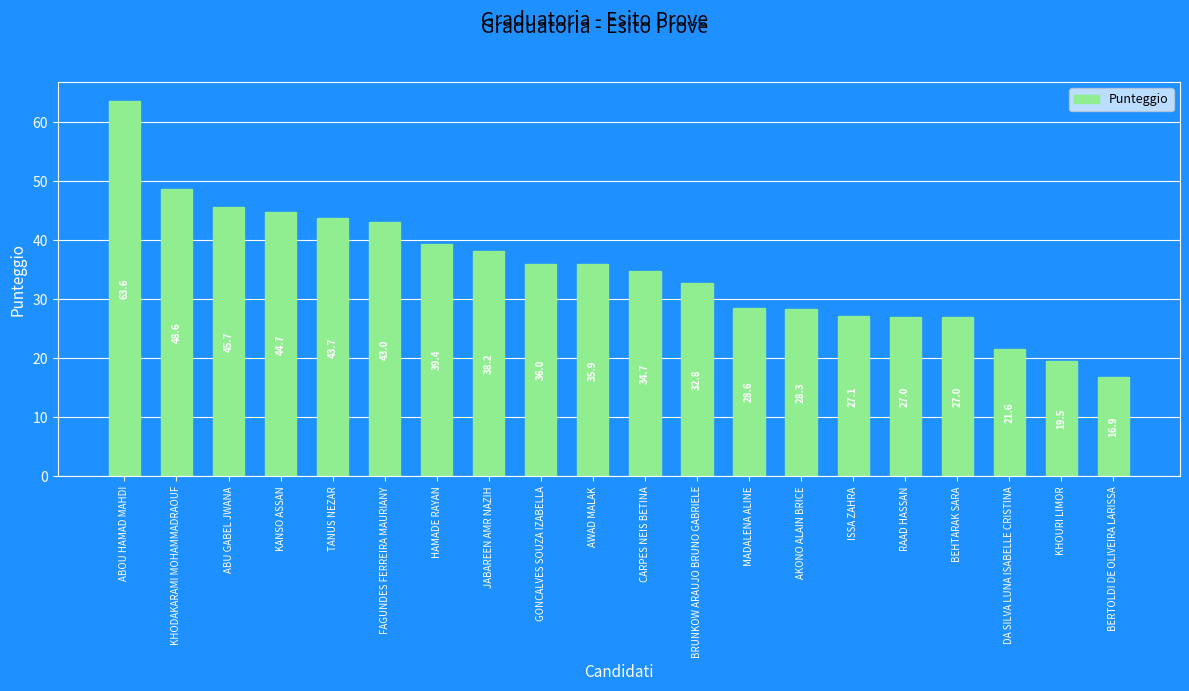

What is the sum of all values?

702.3